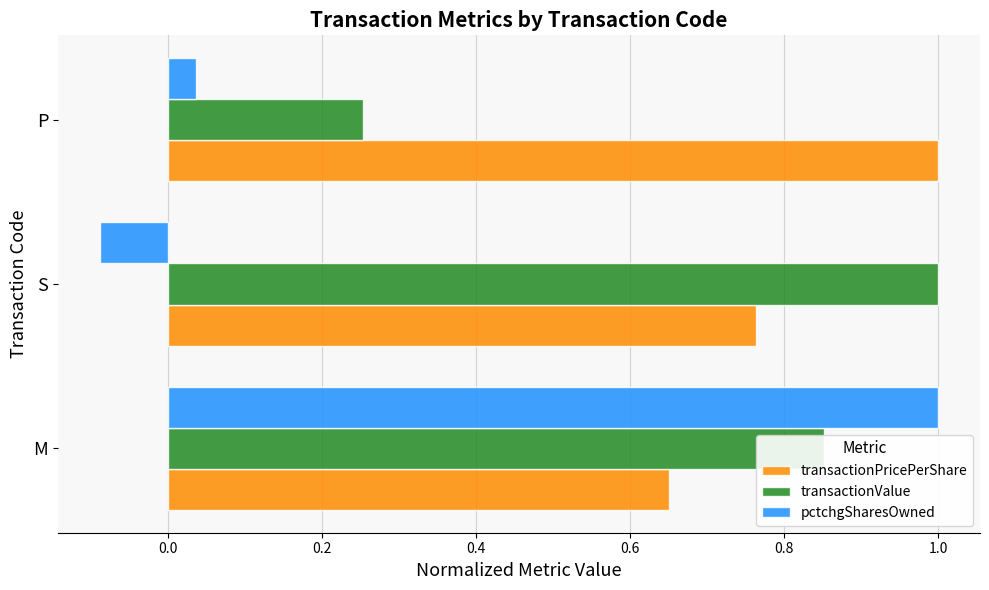

True or false: transactionPricePerShare has a value of 1.0 at P.

True